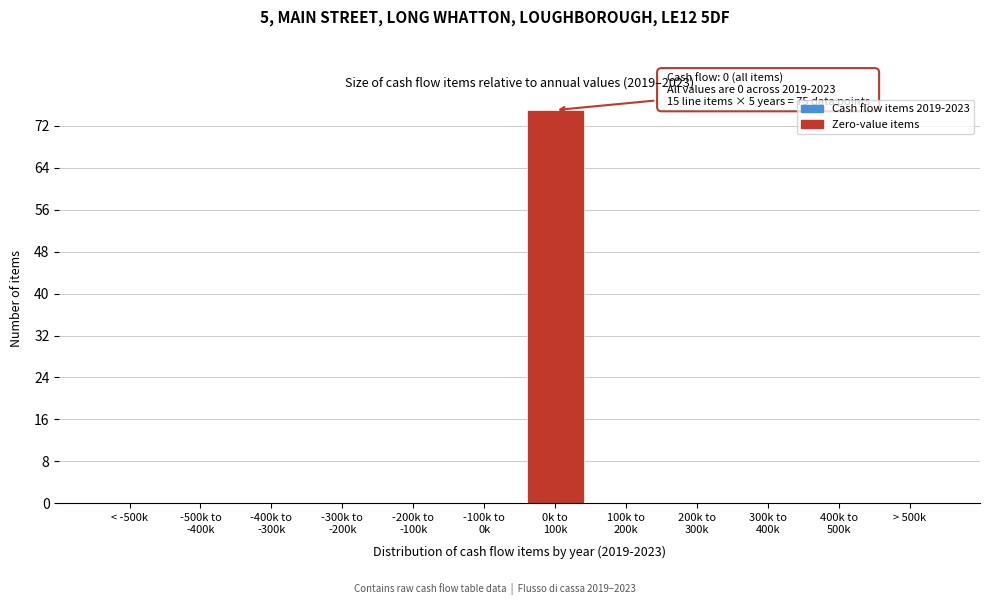

The value at < -500k is 37. True or false?

False